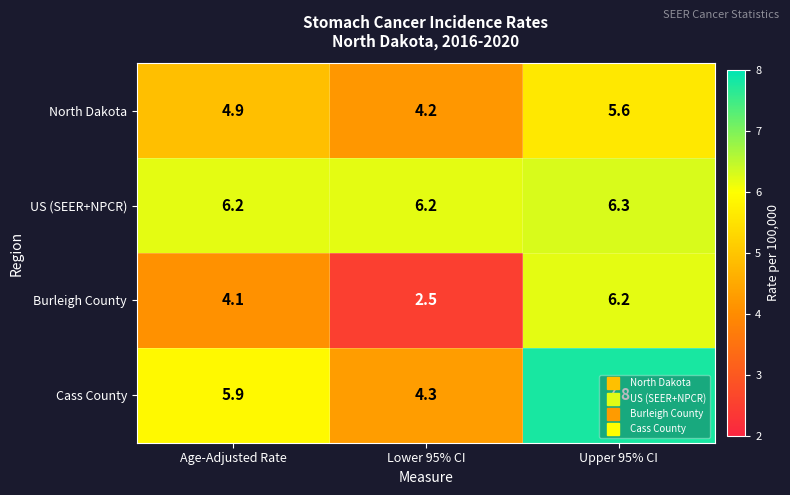

Count the number of data series in this chart.

4